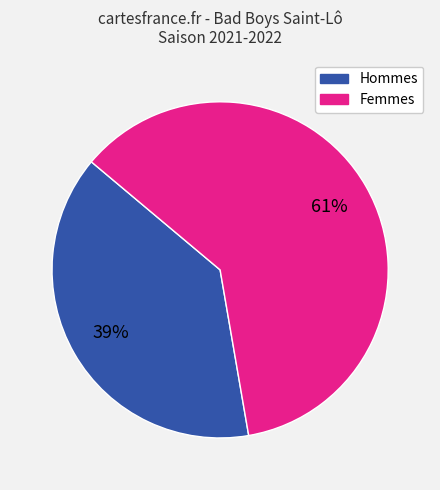

To the nearest percent, what is the difference between the largest and smallest slice percentages?

22%